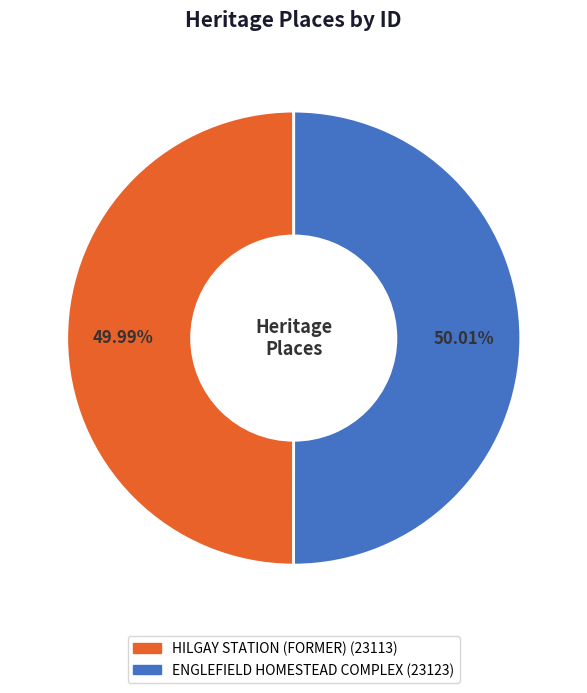

Is there a majority slice in this chart?

Yes